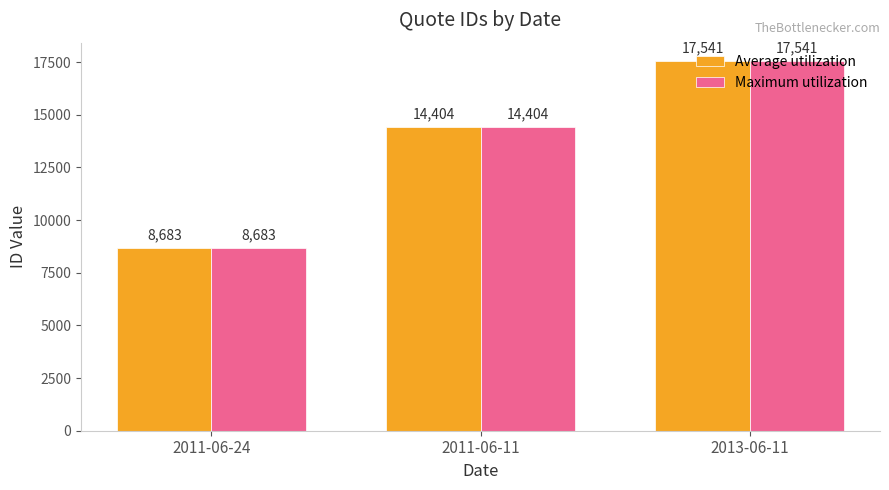

How many groups of bars are there?

3